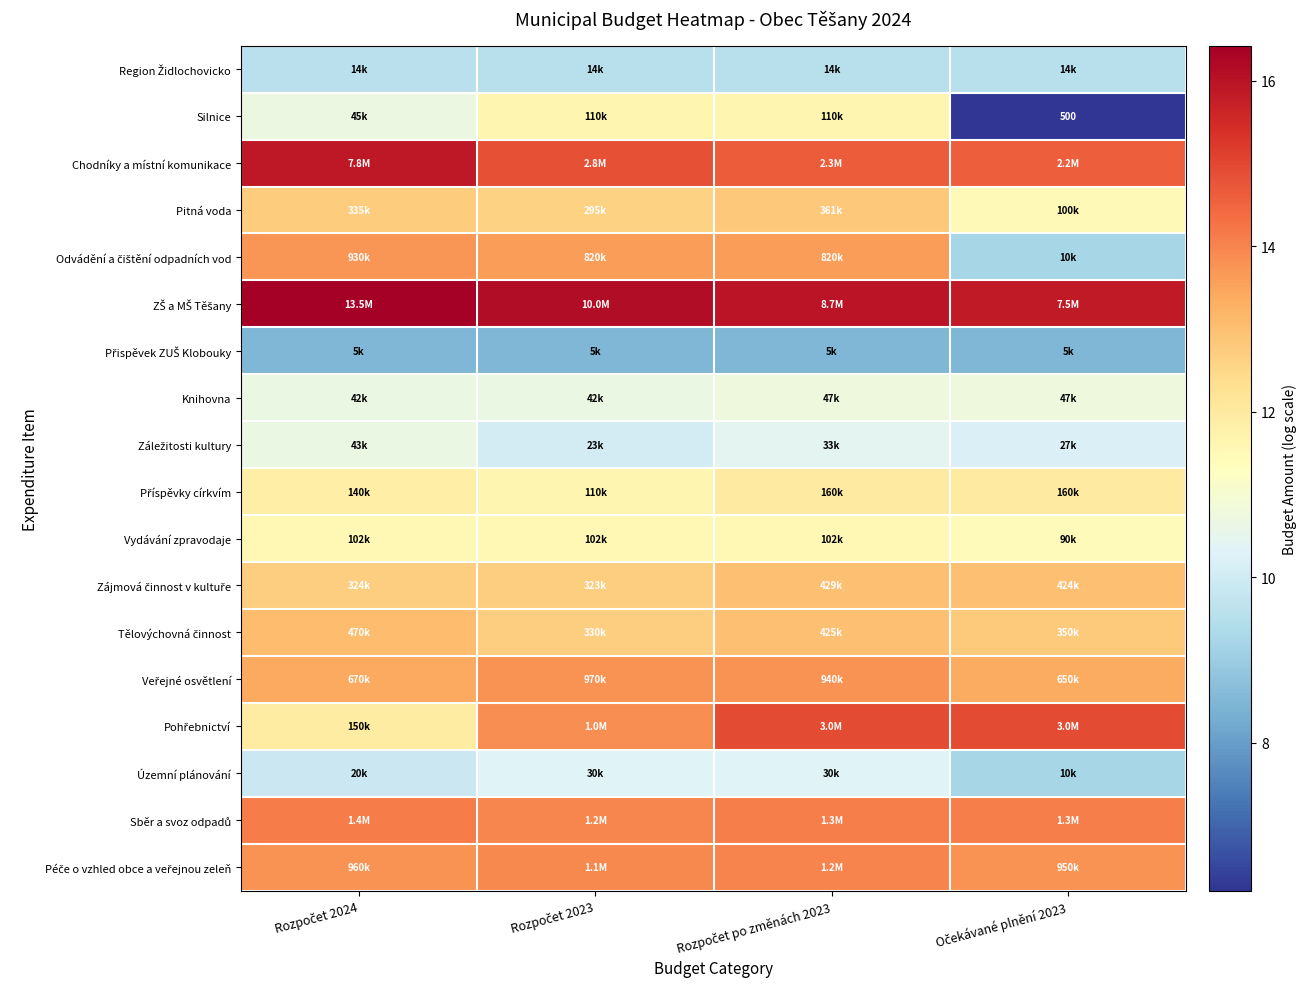

What is the sum of the Vydávání zpravodaje values at Rozpočet po změnách 2023 and Rozpočet 2024?

23.1